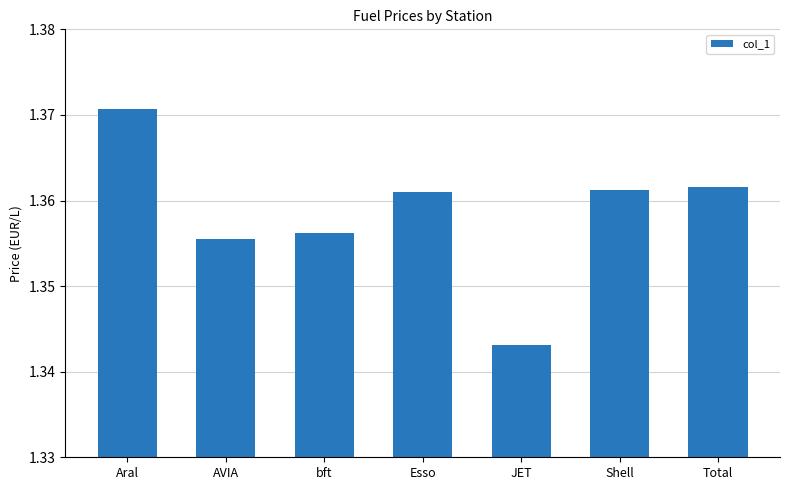

How many values are between 1 and 2?

7